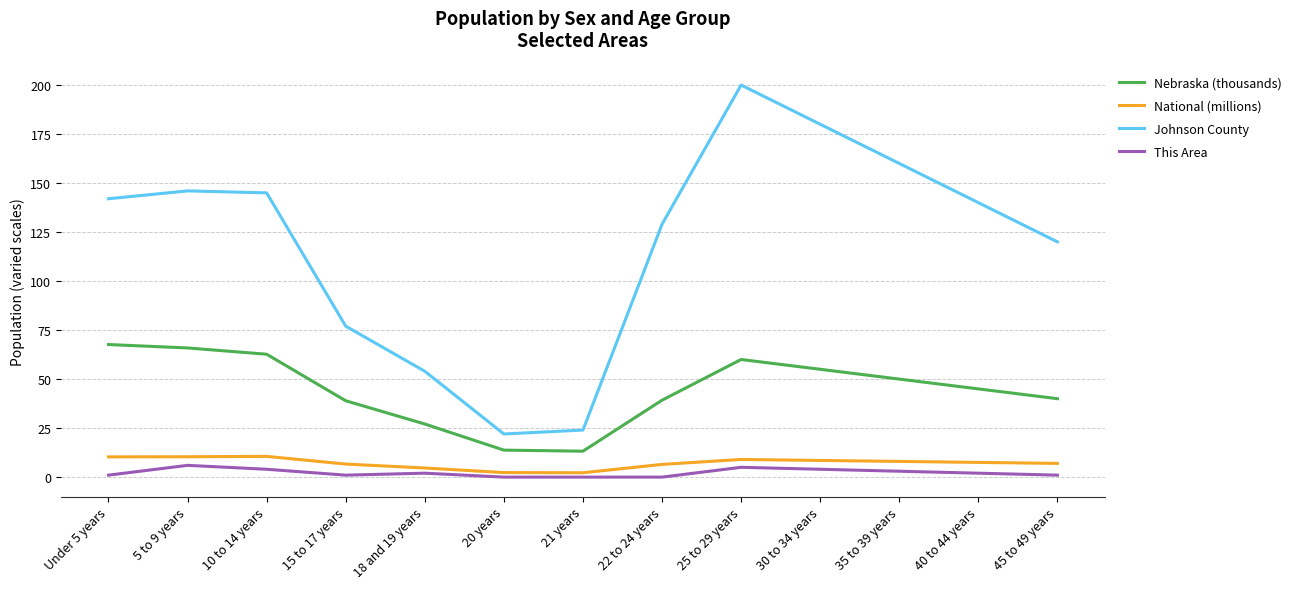

What is the sum of all Johnson County values?

1539.0